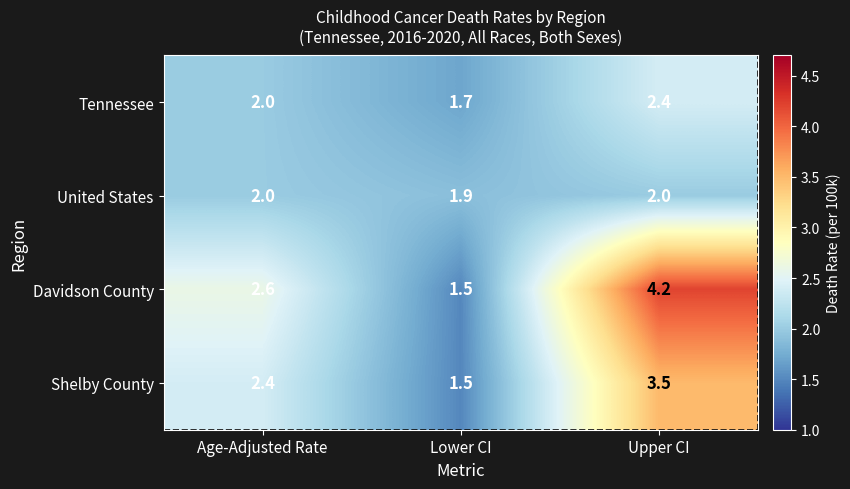

At how many categories does at least one series exceed 3?

1